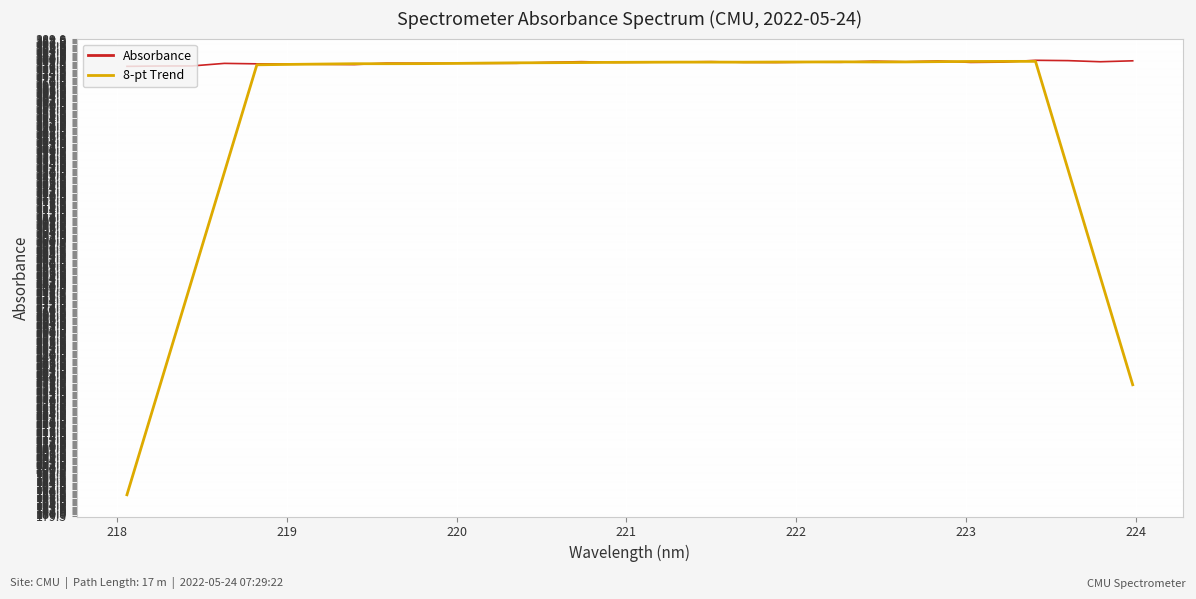

List the series in order of their overall mean, lowest first.

8-pt Trend, Absorbance